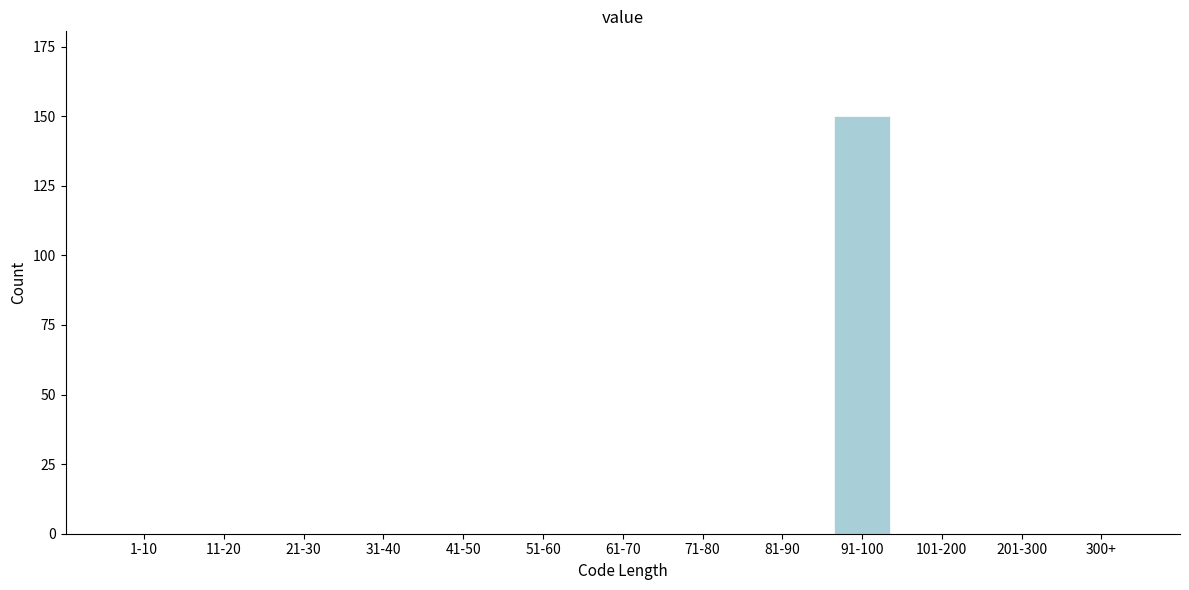

Reading left to right, extract all data points from this chart.

1-10=0	11-20=0	21-30=0	31-40=0	41-50=0	51-60=0	61-70=0	71-80=0	81-90=0	91-100=150	101-200=0	201-300=0	300+=0